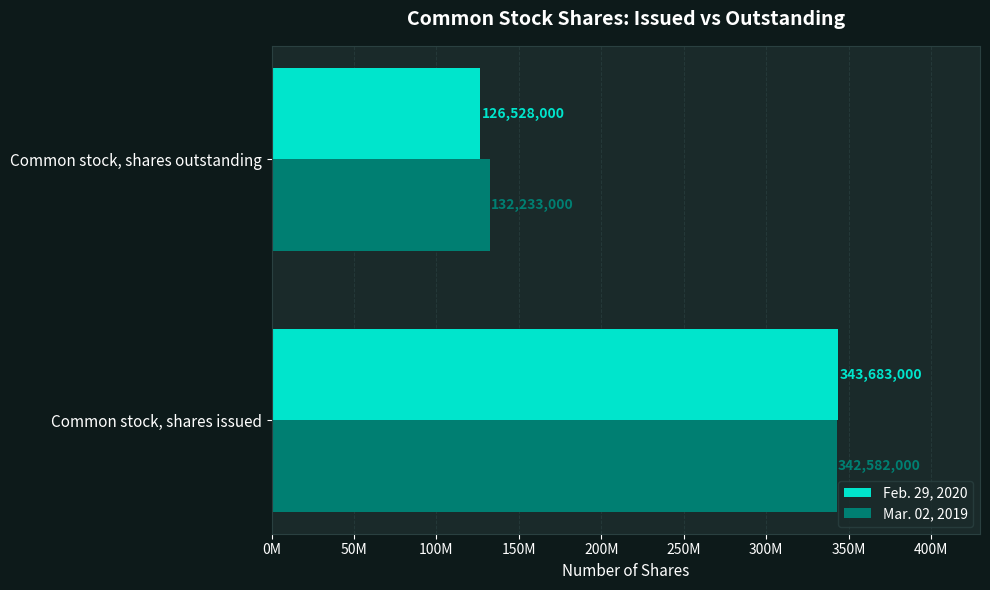

What are all the series names shown in the legend?

Feb. 29, 2020, Mar. 02, 2019